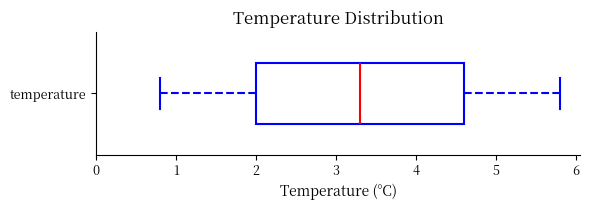

Where does the median line of the box for temperature sit on the x-axis? The values are not printed on the chart, so give them approximately, as read against the axis.

3.3